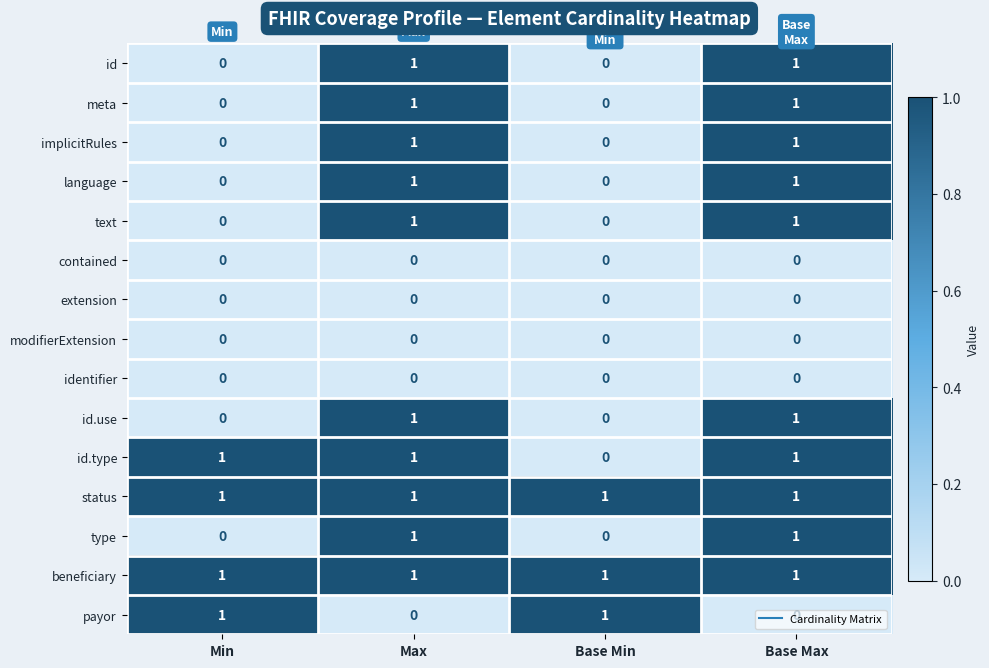

The id series shows 0 at Base Max. True or false?

False